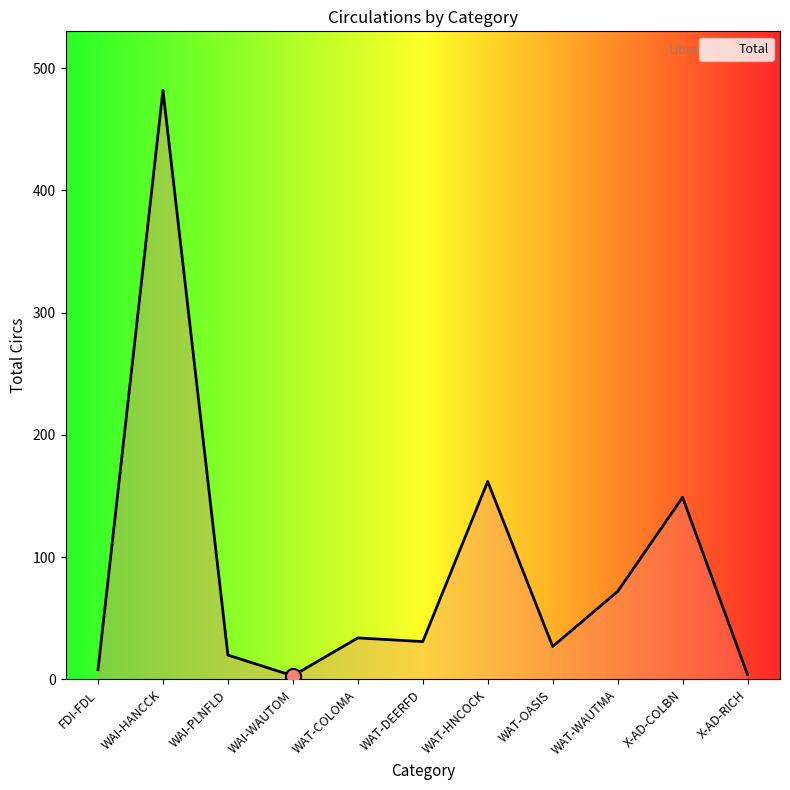

What is the change in value from WAI-WAUTOM to WAT-WAUTMA?

+69